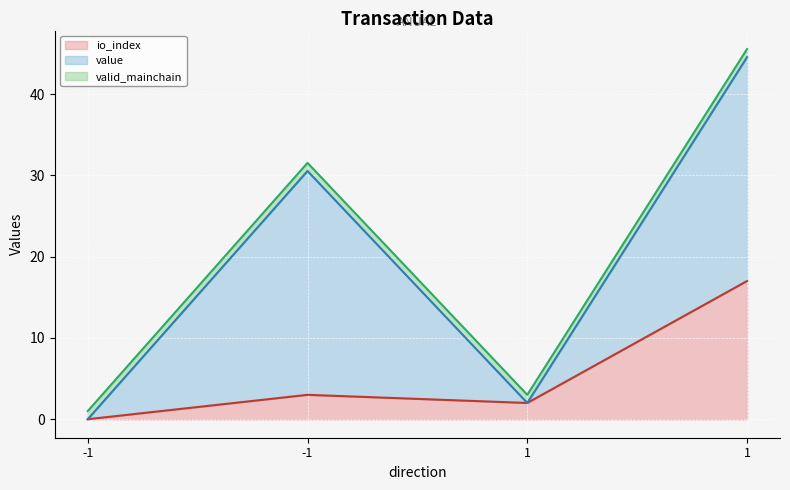

What are all the series names shown in the legend?

io_index (line), value (line), valid_mainchain (line)